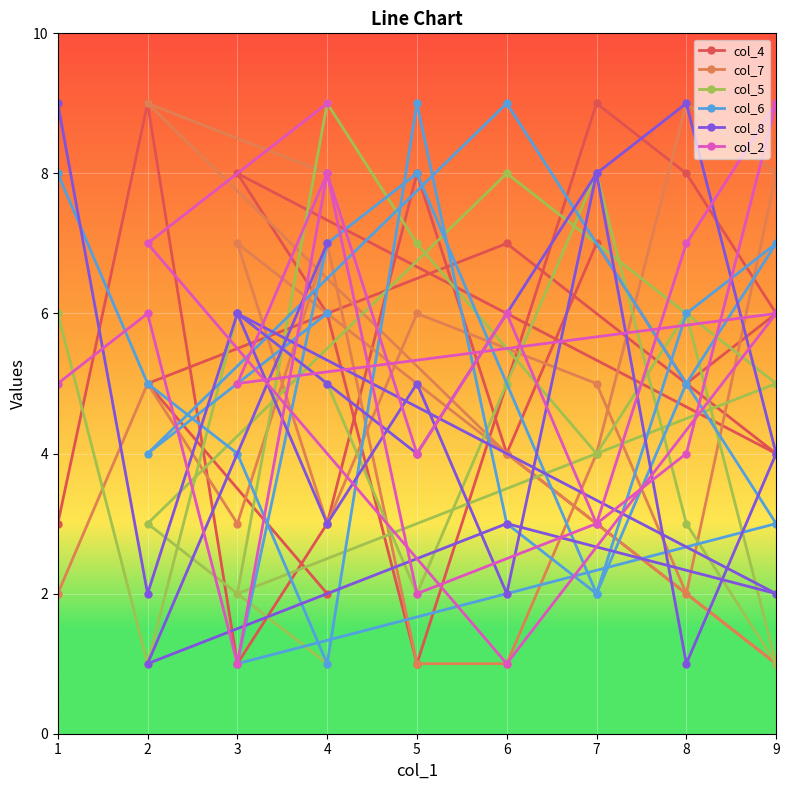

True or false: col_6 has a value of 1 at 3.

False